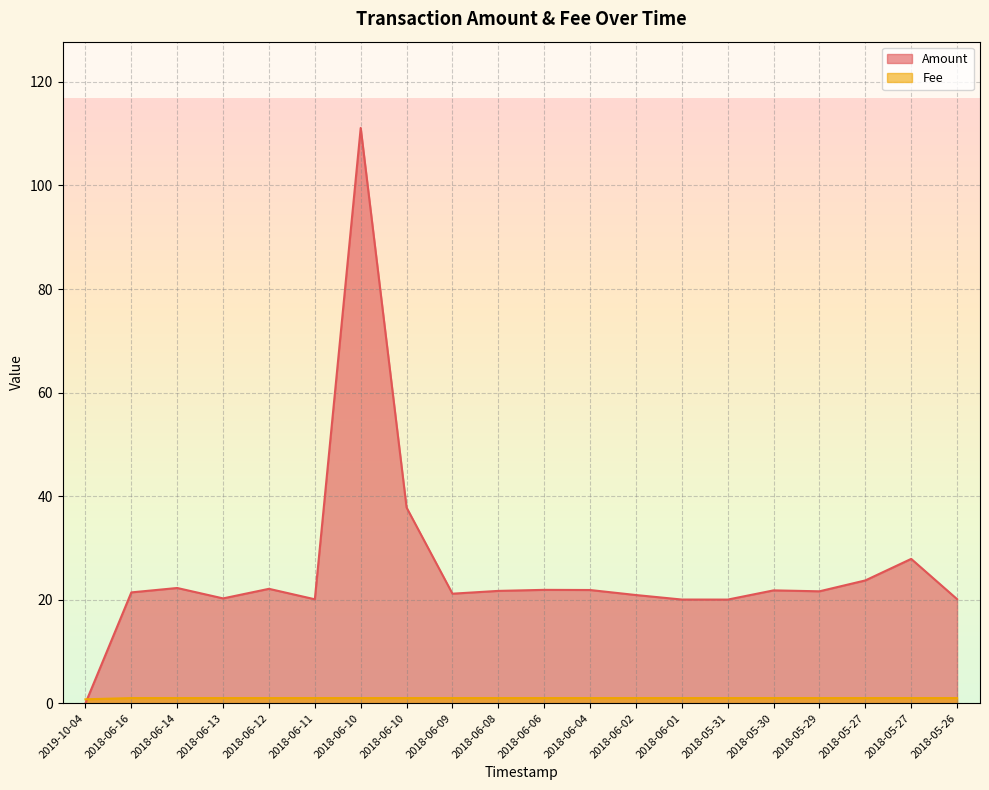

Which has a higher value, 2018-05-27 or 2018-05-30?

2018-05-27